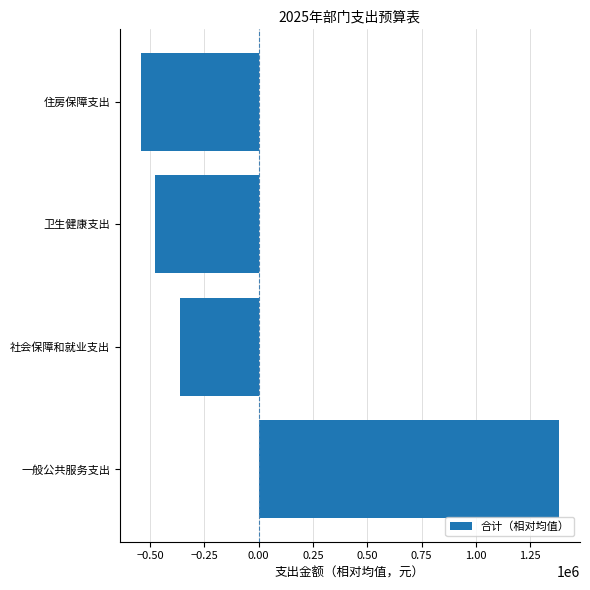

Does the chart contain stacked bars?

No